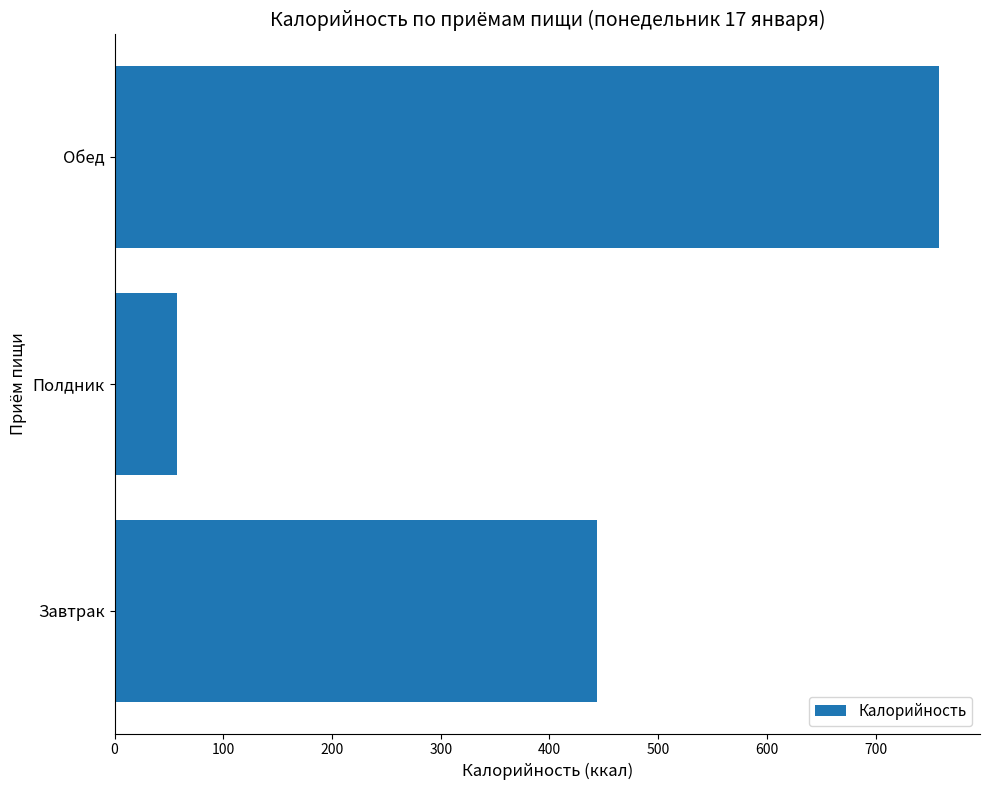

How many data points does each series have?

3